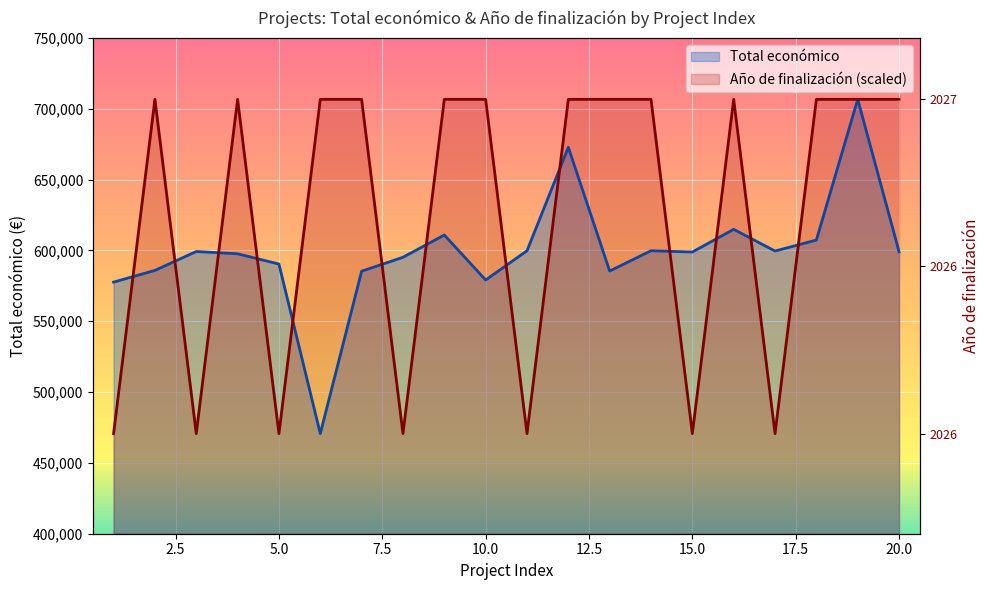

At how many categories does at least one series exceed 484958?

20